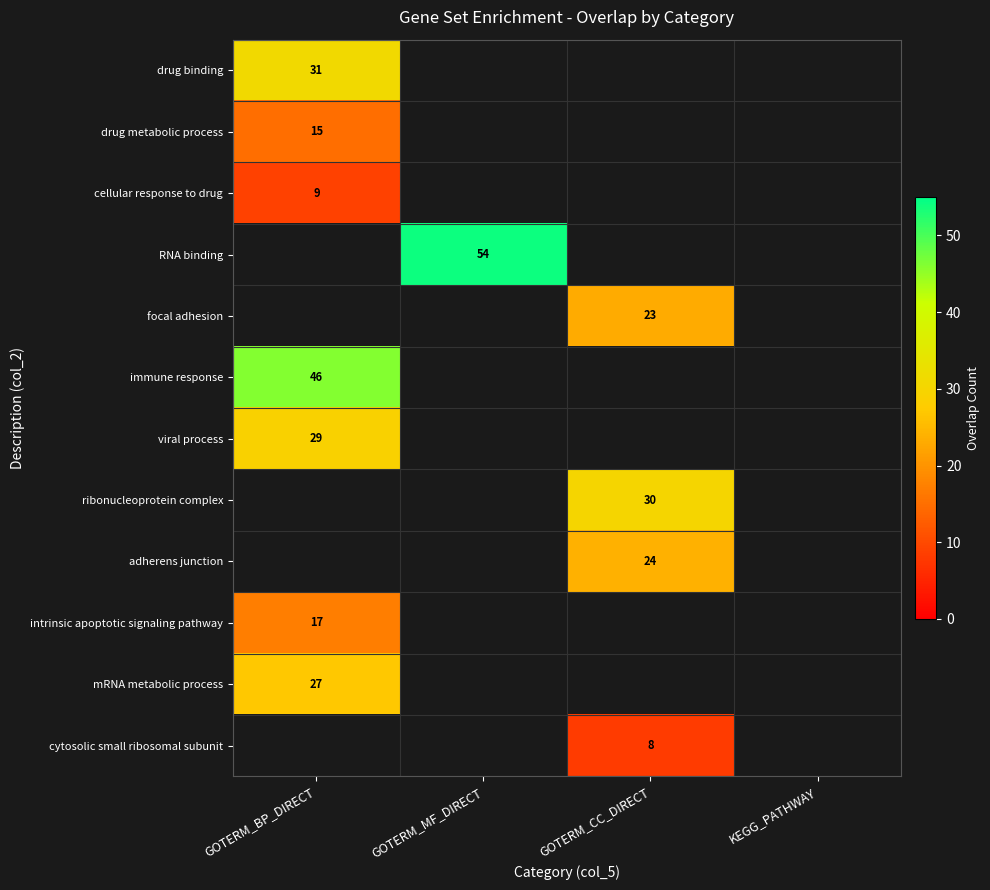

True or false: drug binding has a value of 47 at GOTERM_BP_DIRECT.

False